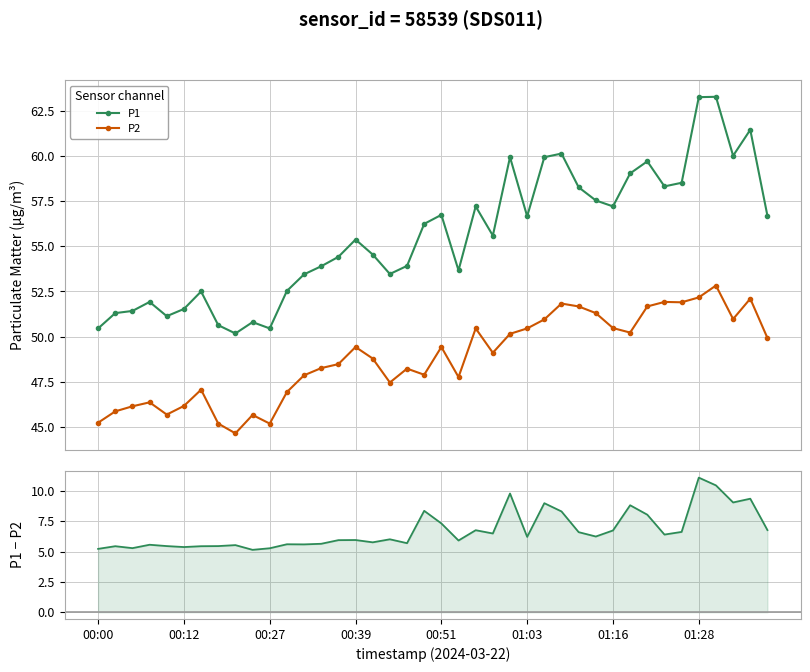

Which series has the largest total across all categories?

P1